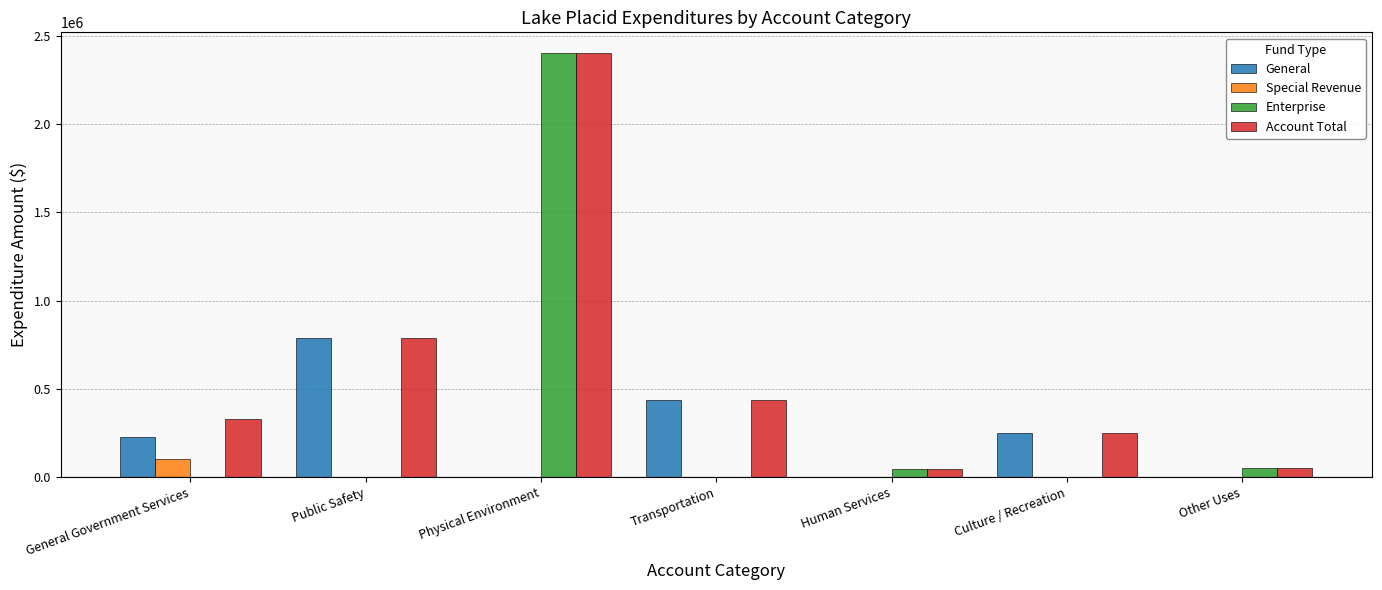

Is it true that General equals 0 at Human Services?

True